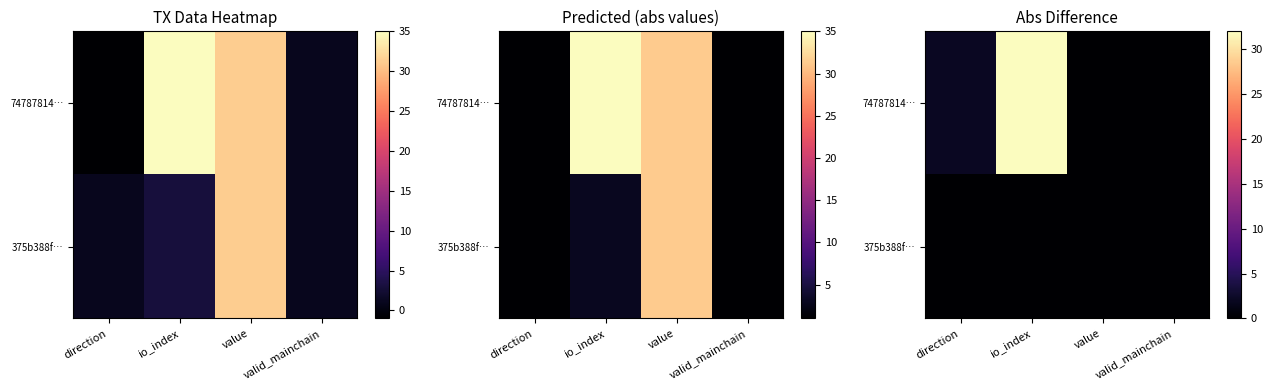

At how many categories does at least one series exceed 28?

1